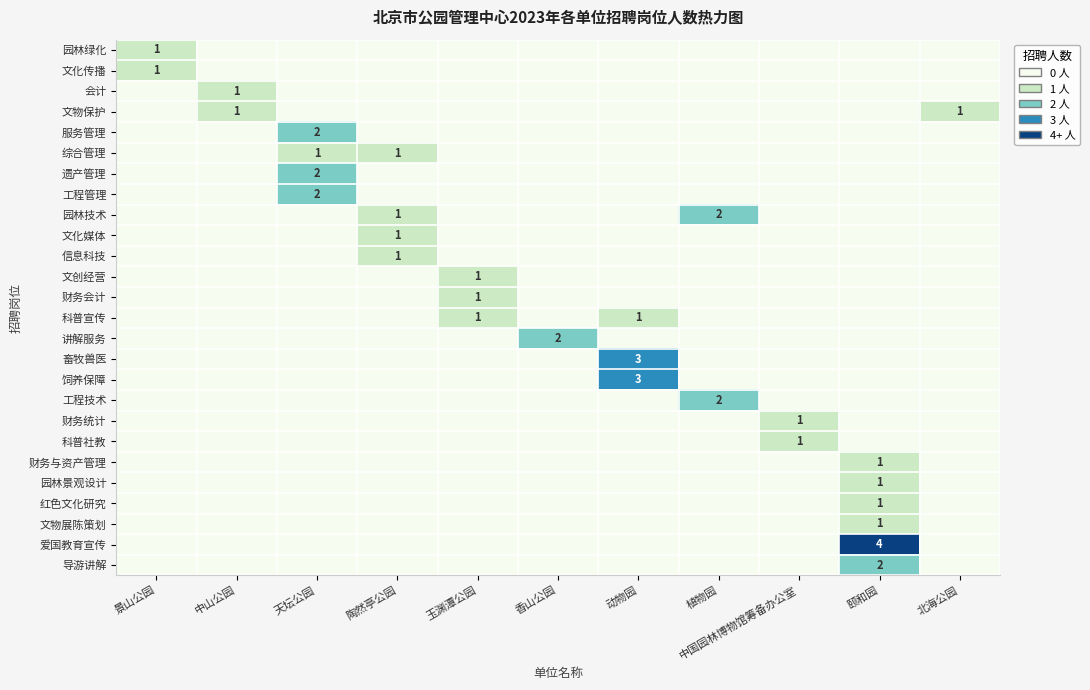

What is the difference between the maximum and minimum values in the 服务管理 series?

2